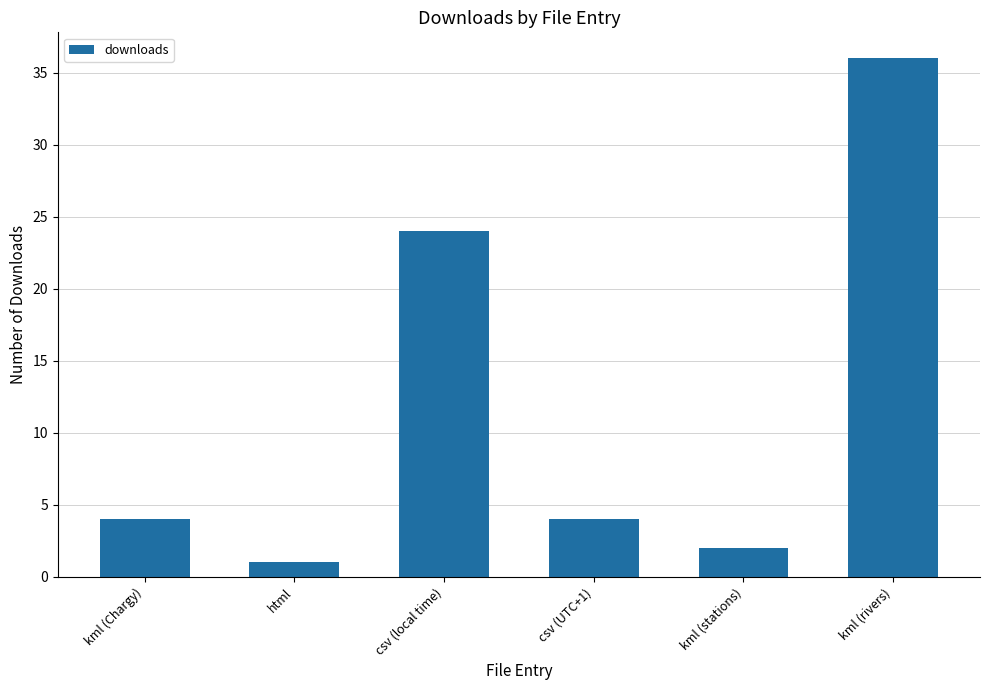

What is the label of the 1st bar from the left?

kml (Chargy)